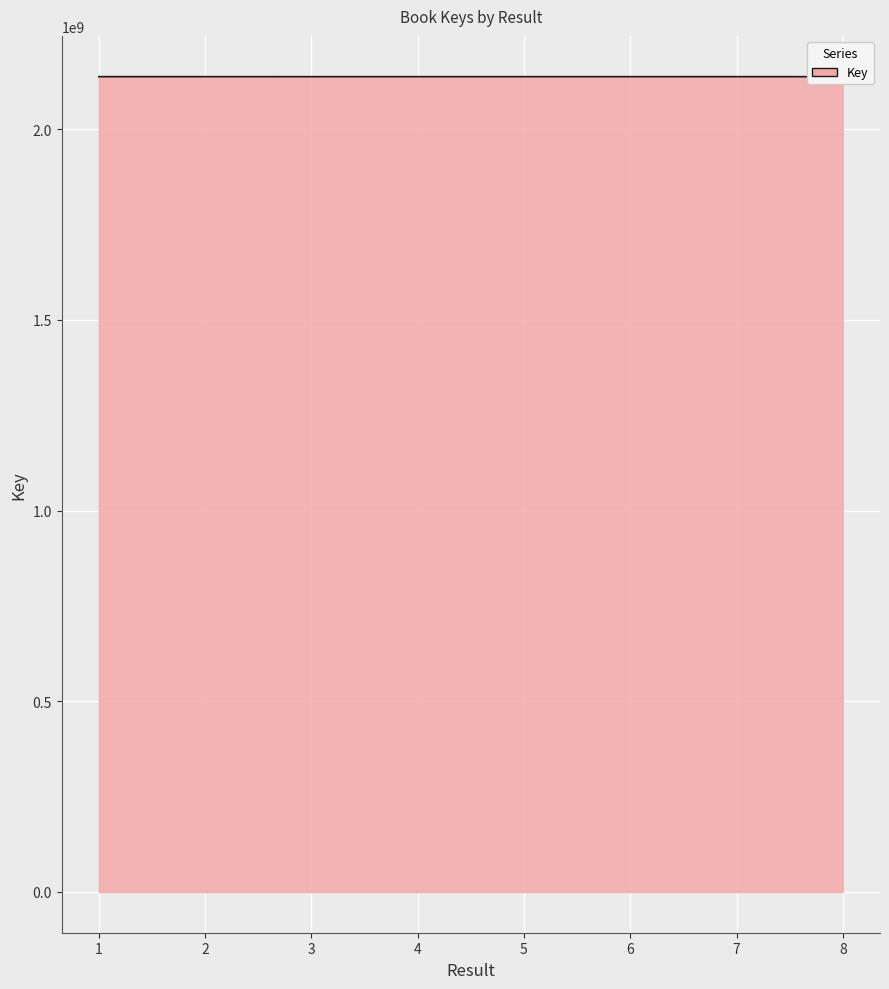

What is the ratio of the value at 2 to the value at 3?

1.0